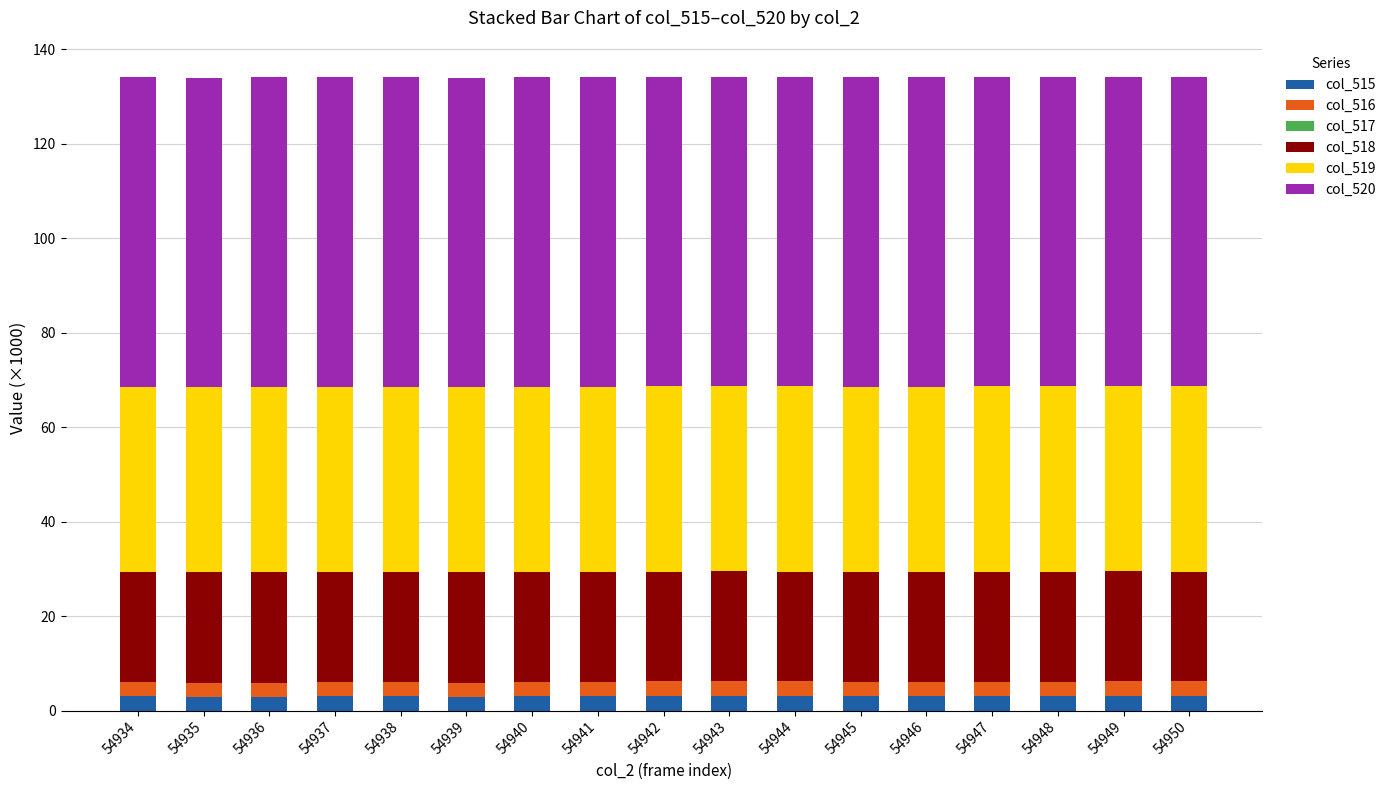

How many series are shown in this chart?

6